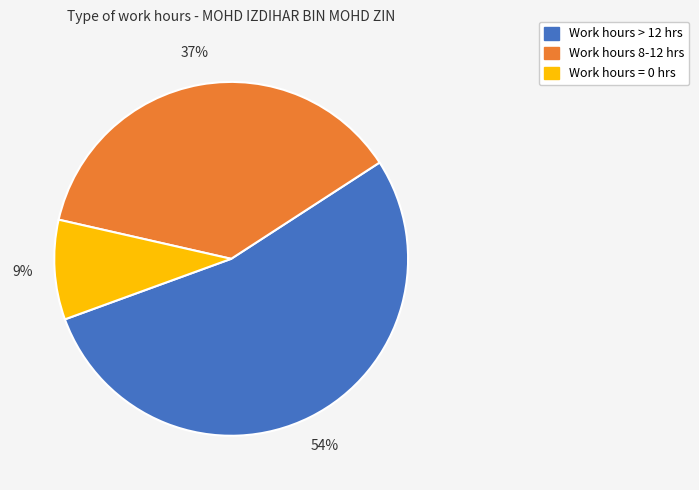

Rank the categories by value from highest to lowest.

Work hours > 12 hrs, Work hours 8-12 hrs, Work hours = 0 hrs